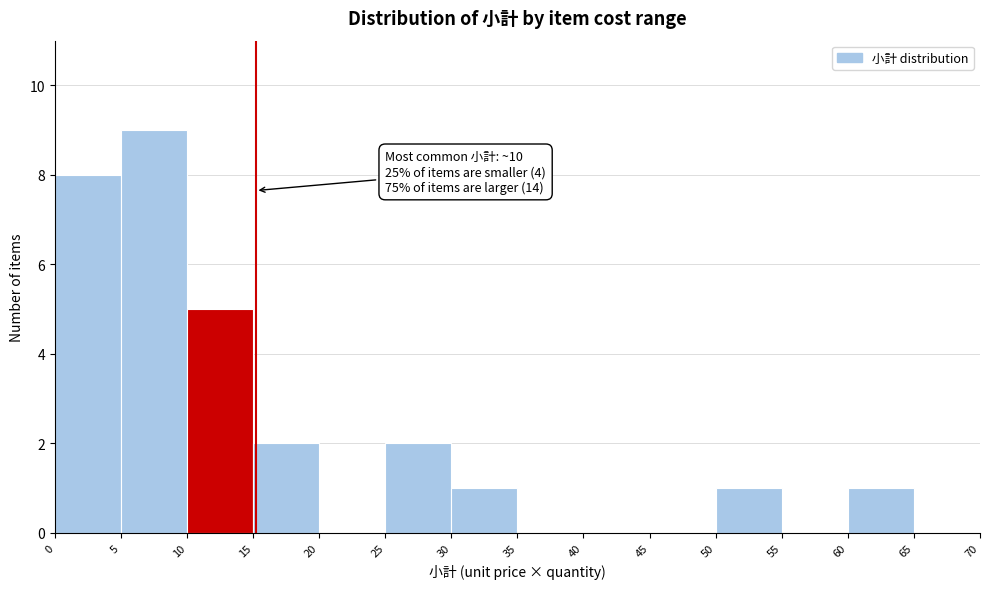

Which range on the x-axis has the tallest bar?

5 to 10